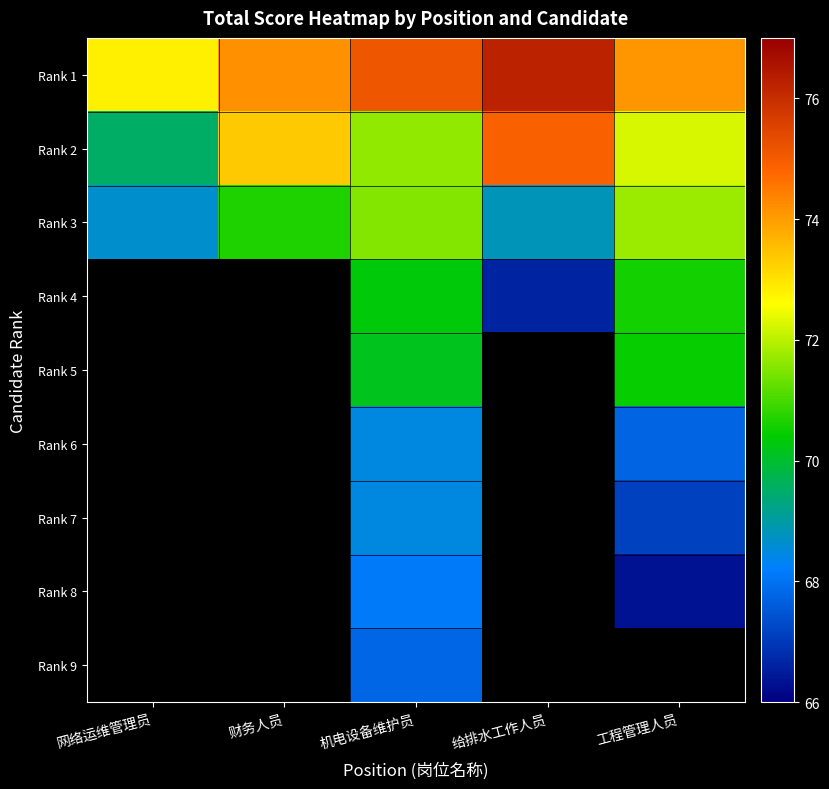

What is the smallest value displayed?

66.3